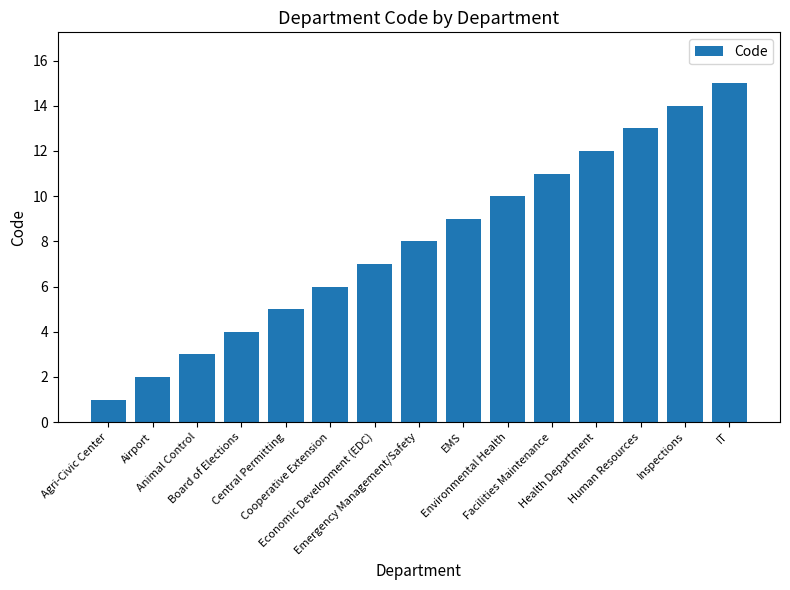

Which category has the lowest value across all series?

Agri-Civic Center